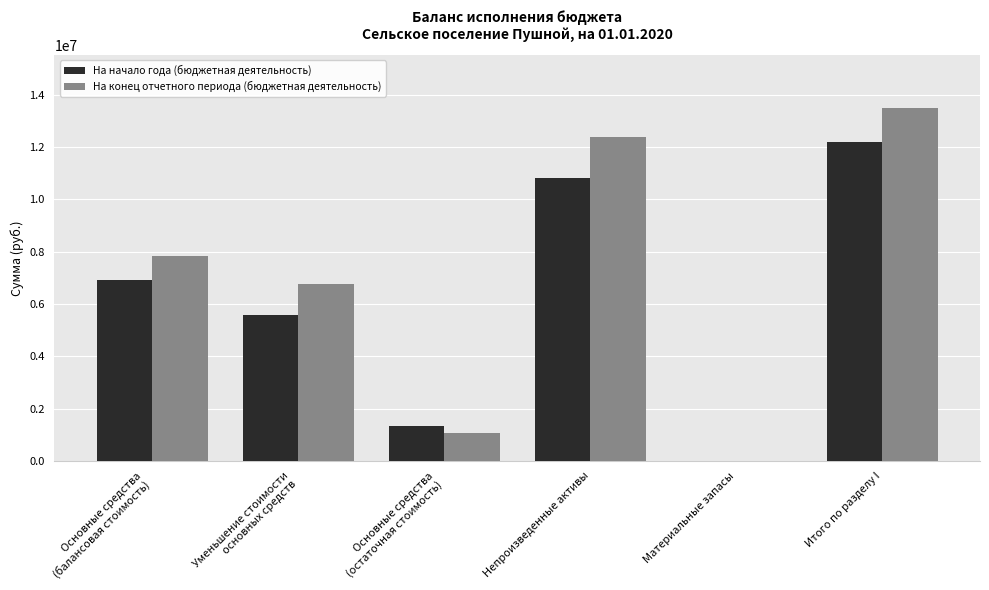

Reading left to right, transcribe all the data shown in this chart.

На начало года (бюджетная деятельность): Основные средства
(балансовая стоимость)=6928950.7	Уменьшение стоимости
основных средств=5574748.9	Основные средства
(остаточная стоимость)=1354201.8	Непроизведенные активы=10837263.0	Материальные запасы=10037.1	Итого по разделу I=12201501.9
На конец отчетного периода (бюджетная деятельность): Основные средства
(балансовая стоимость)=7851743.7	Уменьшение стоимости
основных средств=6763498.6	Основные средства
(остаточная стоимость)=1088245.1	Непроизведенные активы=12402297.0	Материальные запасы=0.0	Итого по разделу I=13490542.1